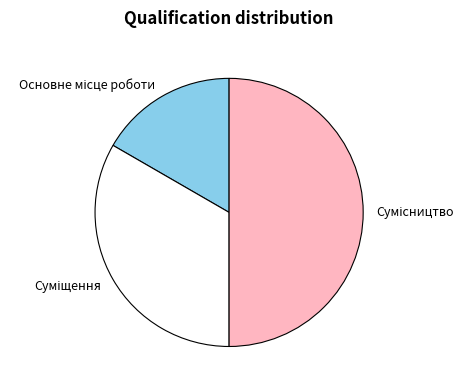

How many segments does this pie chart have?

3